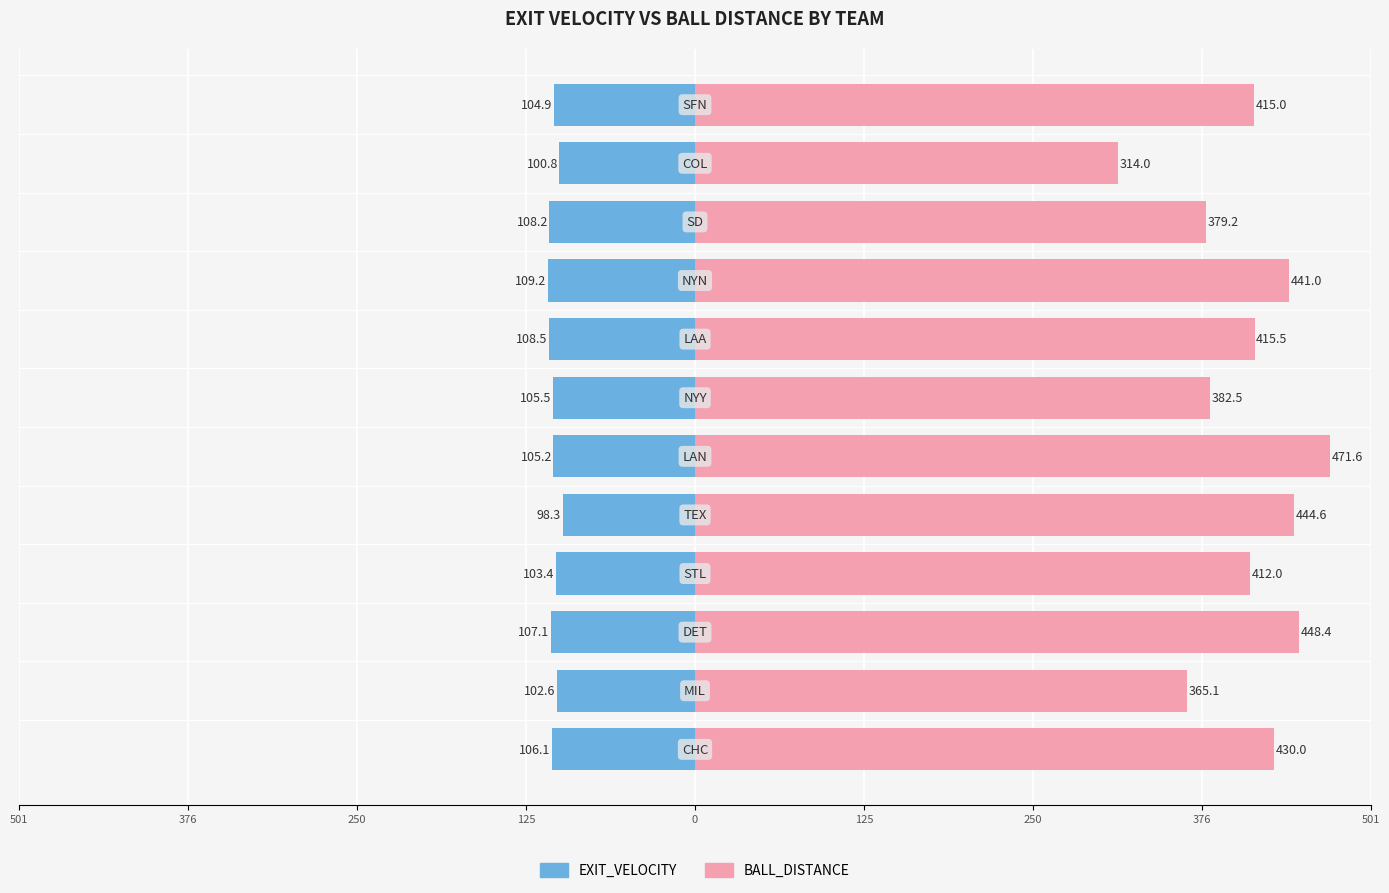

Rank the series by their average value, from highest to lowest.

BALL_DISTANCE, EXIT_VELOCITY